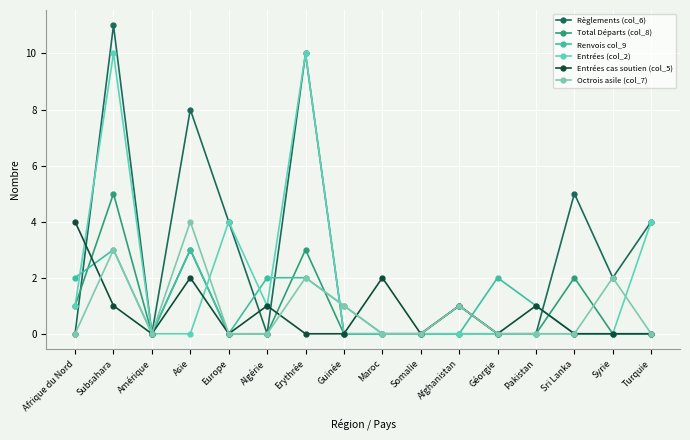

What position from the right is Asie?

13